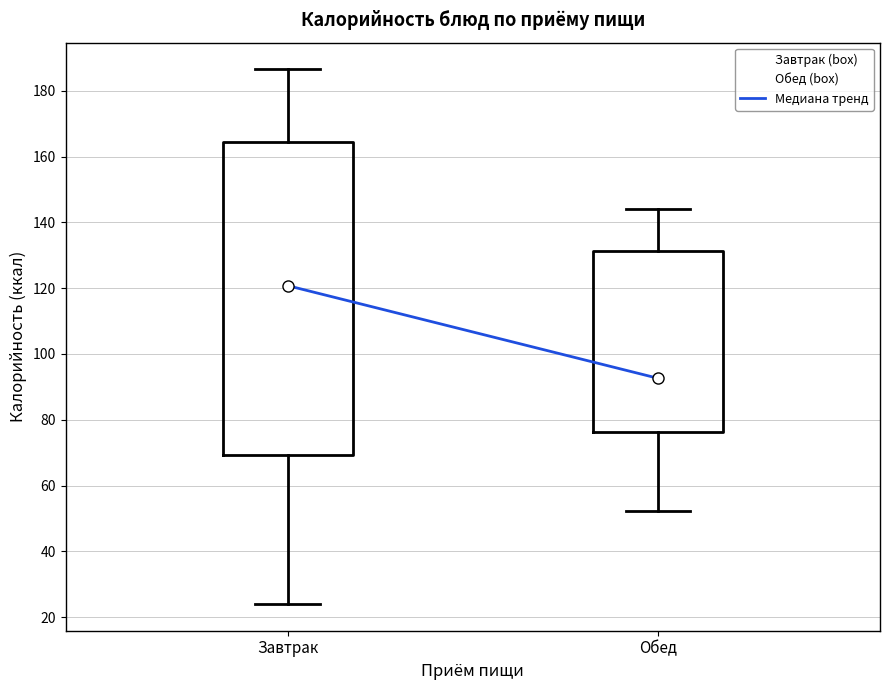

Comparing the boxes themselves (not the whiskers), which one is the tallest?

Завтрак